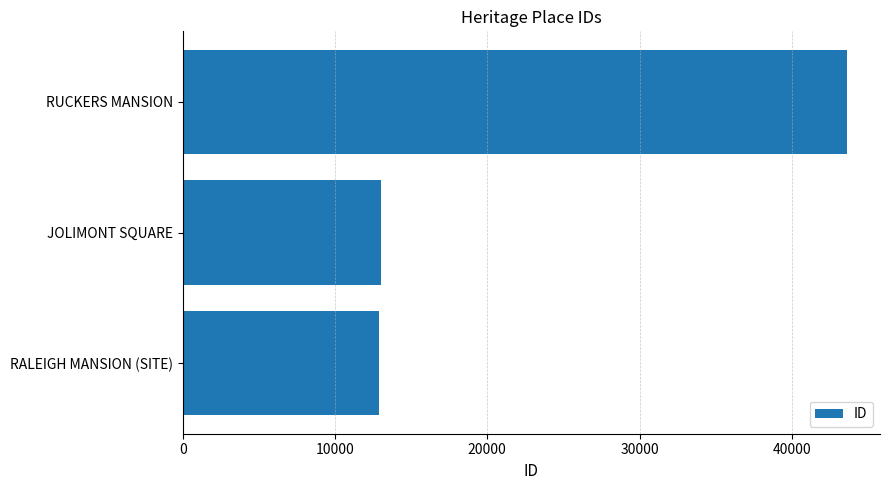

What is the greatest value displayed?

43608